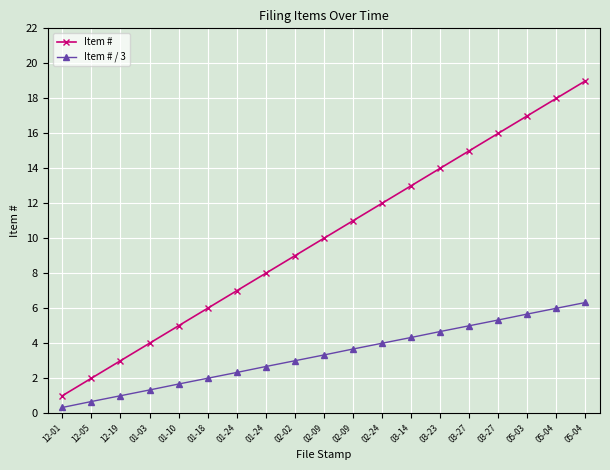

Does the chart display data point markers on the line(s)?

Yes